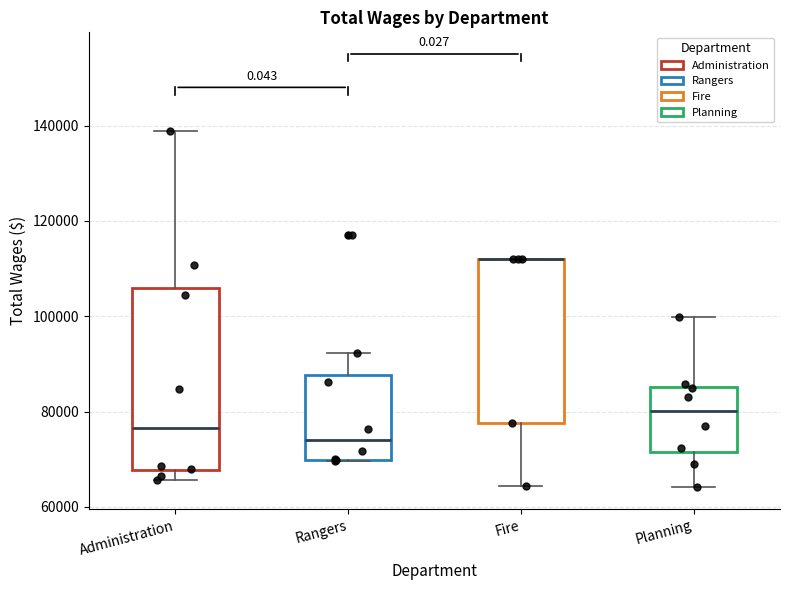

Where is the upper edge of the box for Fire on the y-axis? The values are not printed on the chart, so give them approximately, as read against the axis.

112000